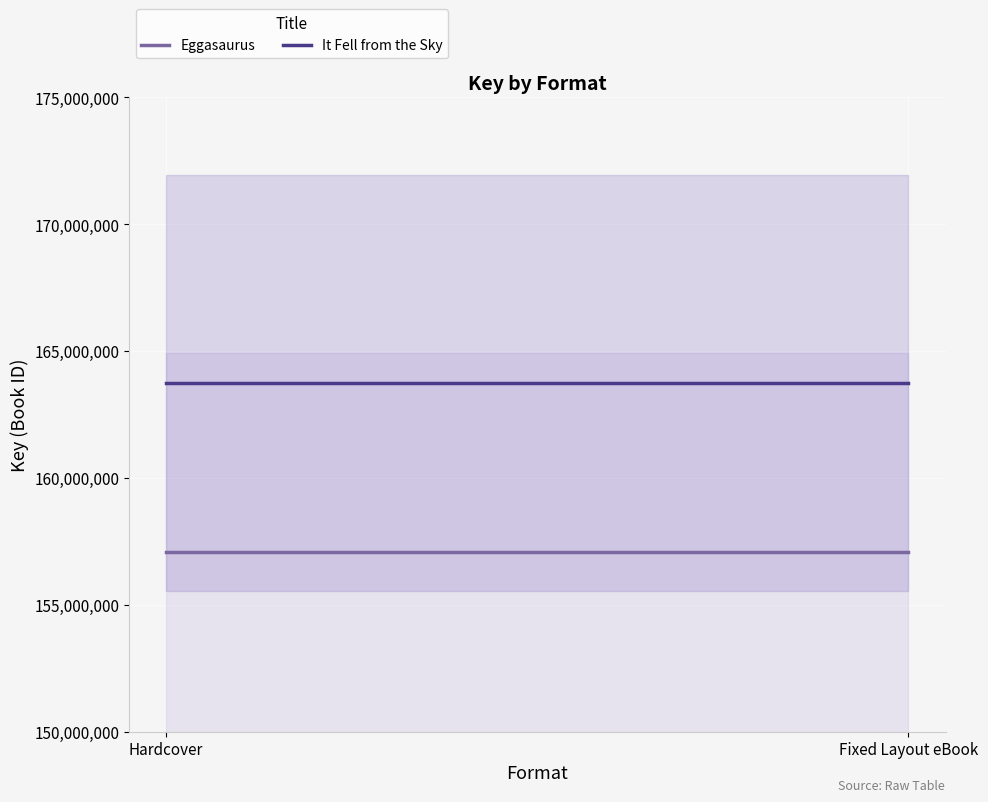

List the labels in order of Eggasaurus value, smallest first.

Hardcover, Fixed Layout eBook